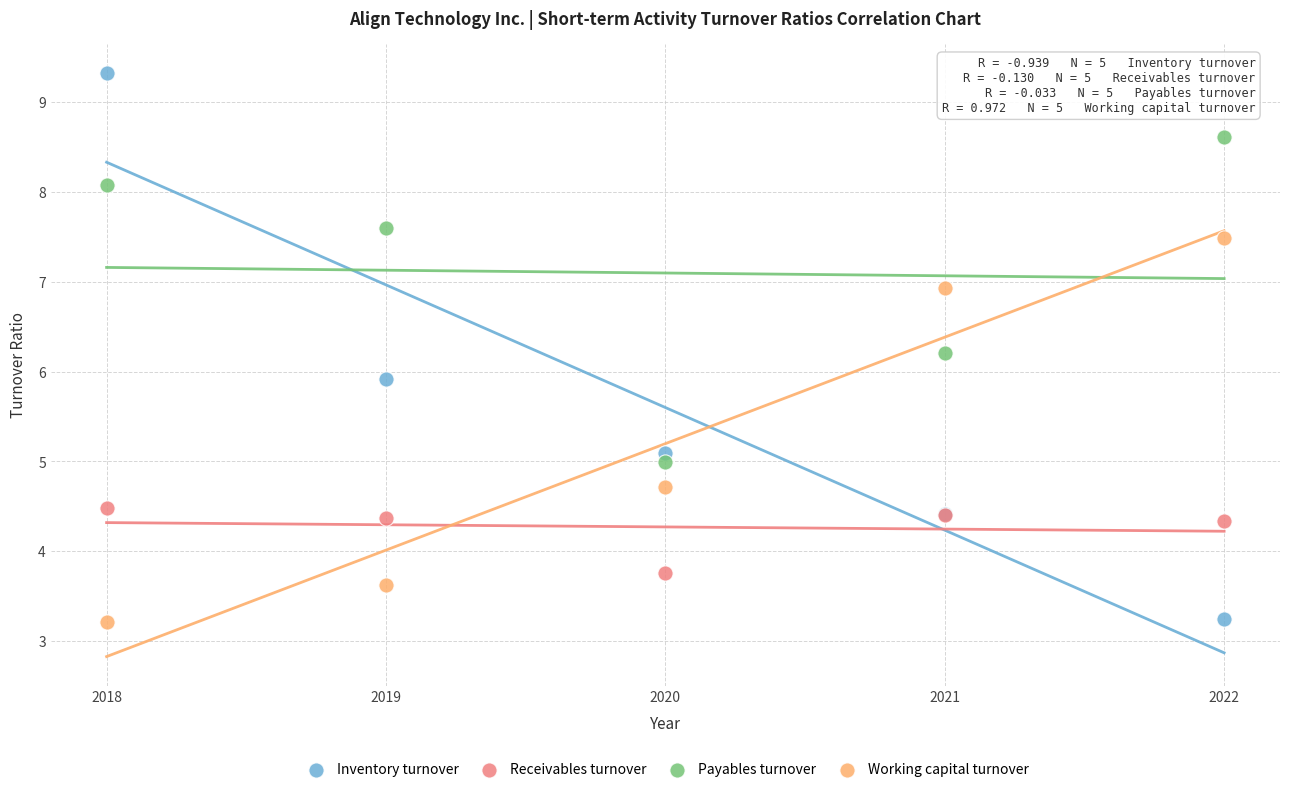

In the Inventory turnover series, what Y value is closest to 6?

5.9